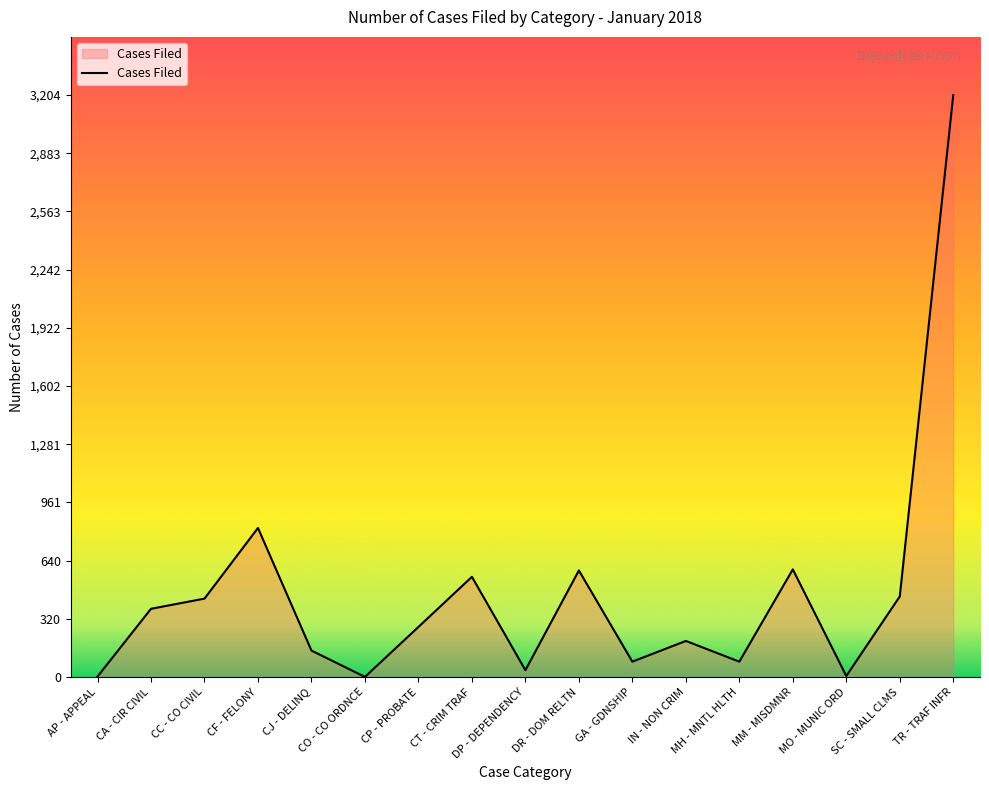

What is the difference between the maximum and minimum values?

3203